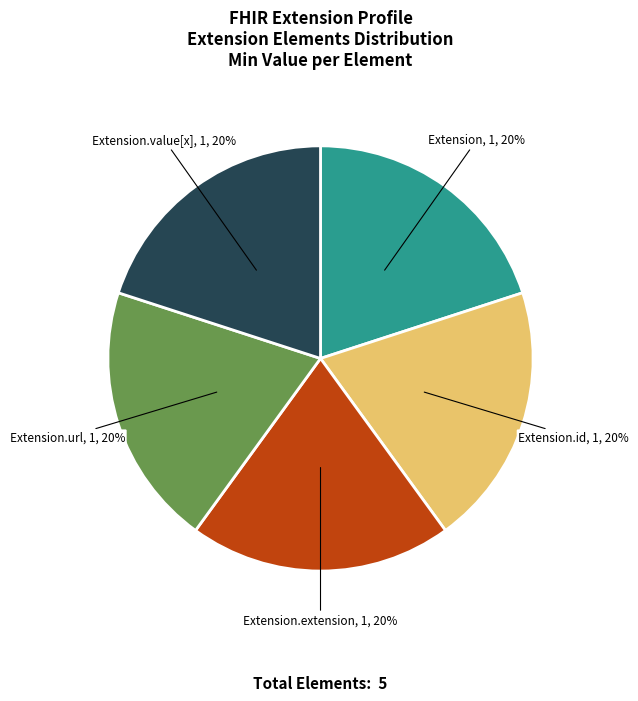

To the nearest percent, what is the combined percentage of Extension.url and Extension.id?

40%